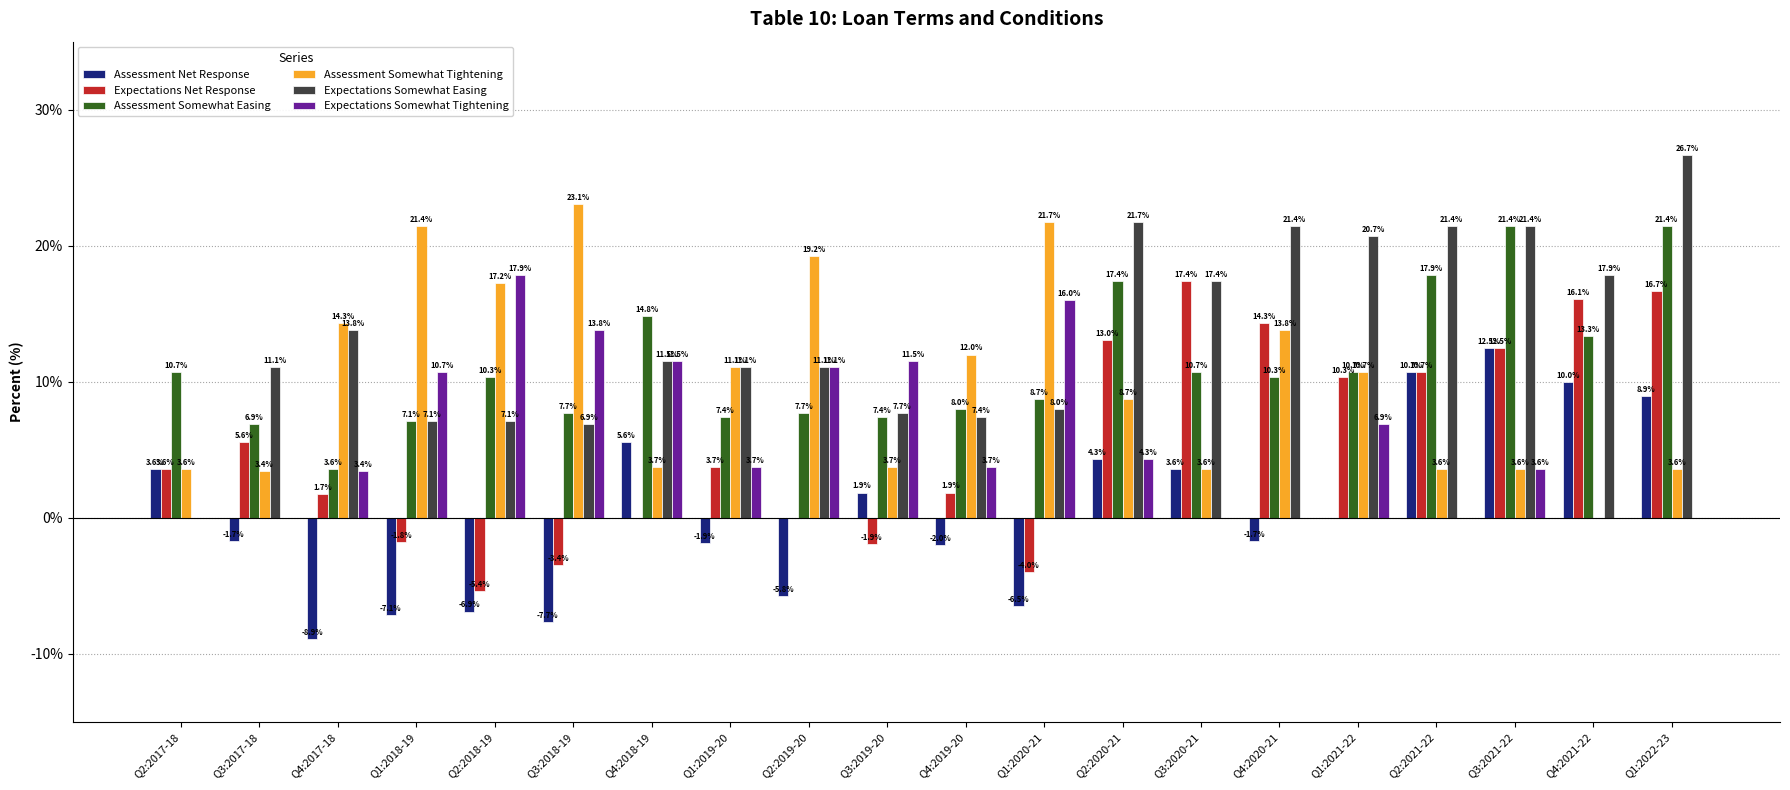

The value of Assessment Net Response at Q2:2019-20 is -8.7. True or false?

False